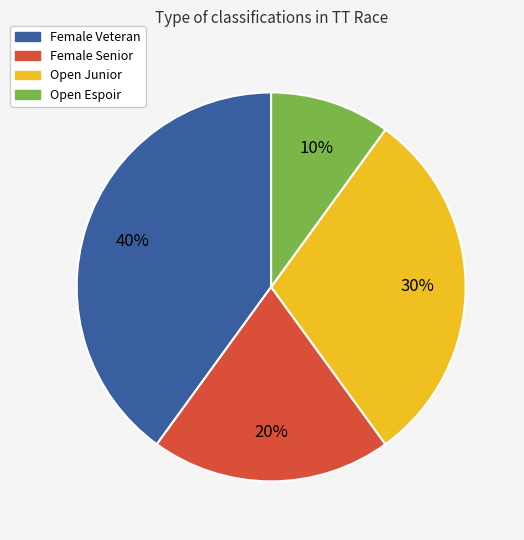

To the nearest percent, what is the difference between the Female Veteran and Female Senior slice percentages?

20%